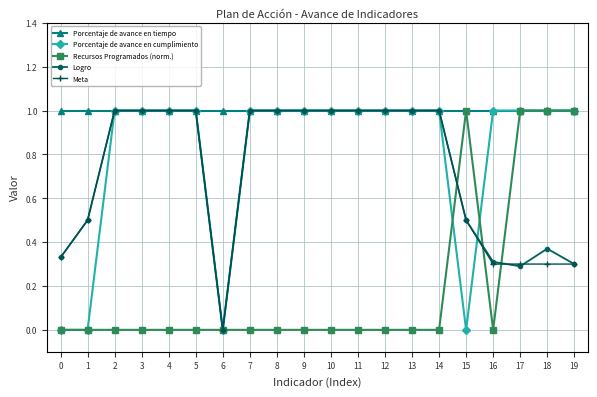

What is the greatest value displayed?

1.0